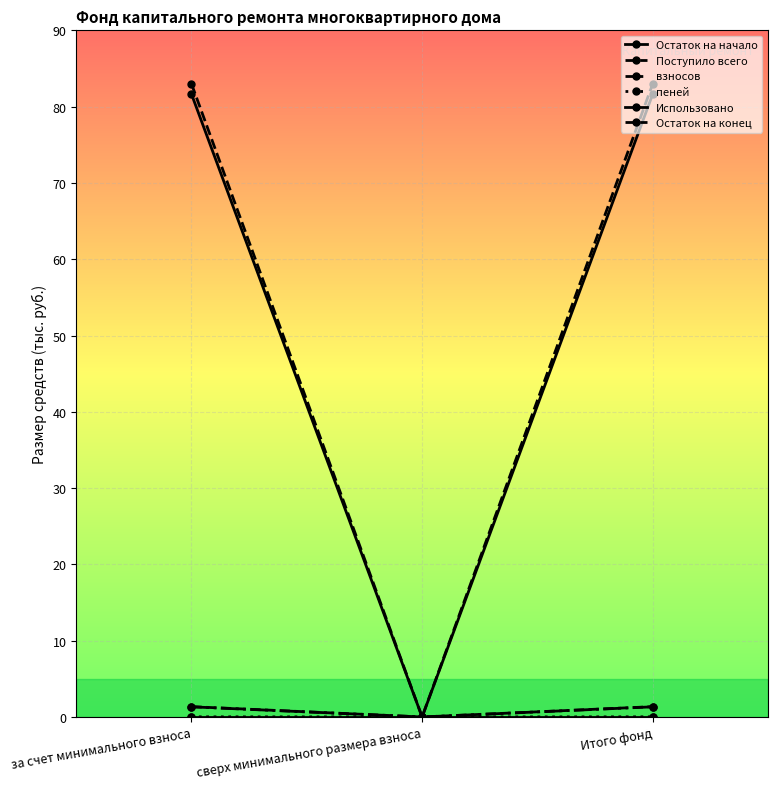

Reading left to right, what are all the values shown in this chart?

Остаток на начало: за счет минимального взноса=81.6	сверх минимального размера взноса=0.0	Итого фонд=81.6
Поступило всего: за счет минимального взноса=1.4	сверх минимального размера взноса=0.0	Итого фонд=1.4
взносов: за счет минимального взноса=1.3	сверх минимального размера взноса=0.0	Итого фонд=1.3
пеней: за счет минимального взноса=0.0	сверх минимального размера взноса=0.0	Итого фонд=0.0
Использовано: за счет минимального взноса=0.0	сверх минимального размера взноса=0.0	Итого фонд=0.0
Остаток на конец: за счет минимального взноса=83.0	сверх минимального размера взноса=0.0	Итого фонд=83.0